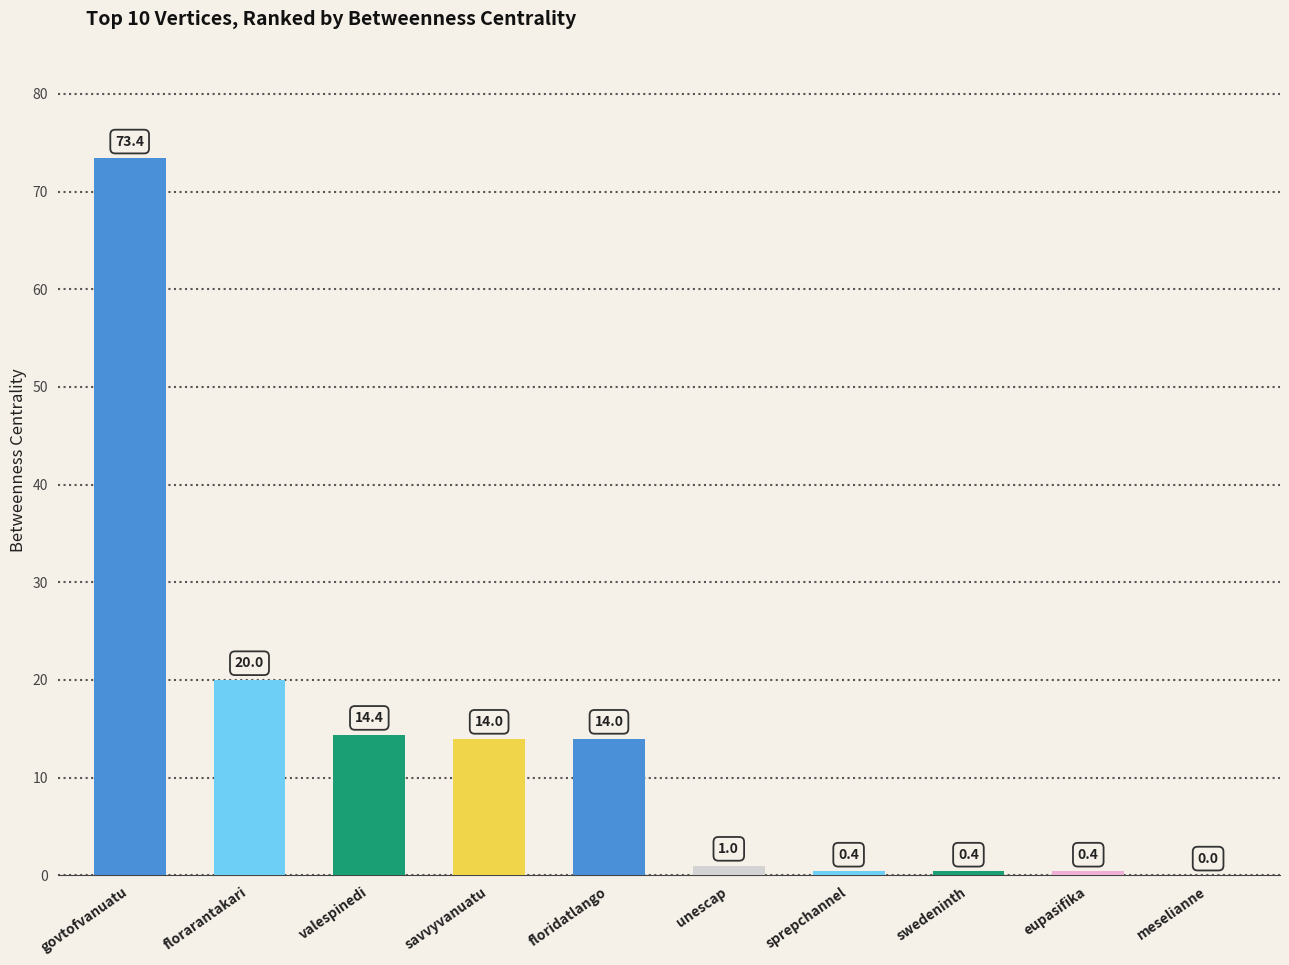

What is the greatest value displayed?

73.4